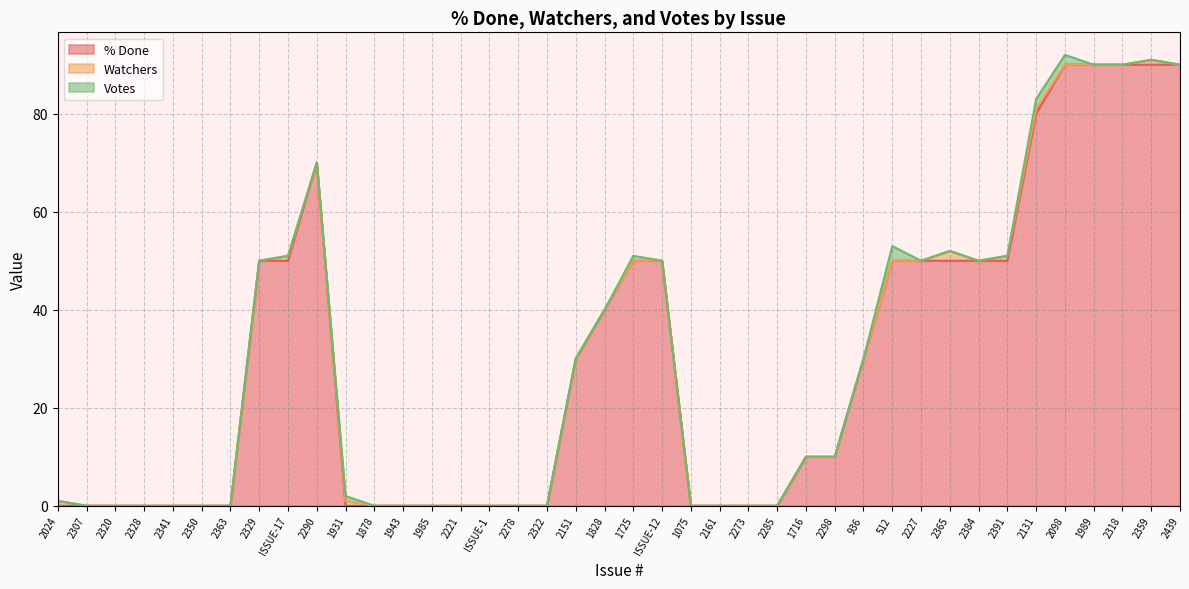

What are all the series names shown in the legend?

% Done, Watchers, Votes